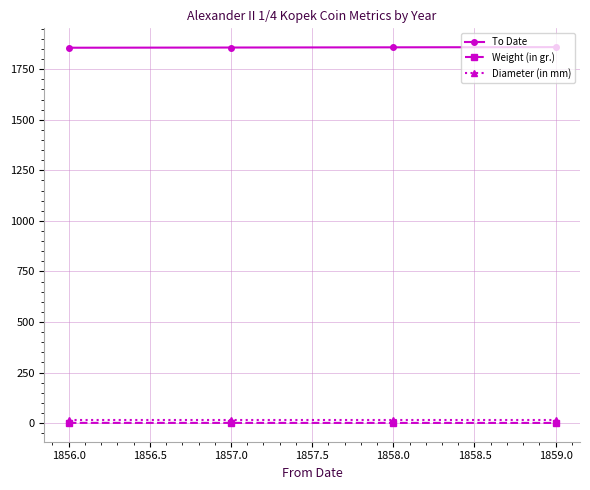

True or false: Diameter (in mm) and To Date cross at least once.

False